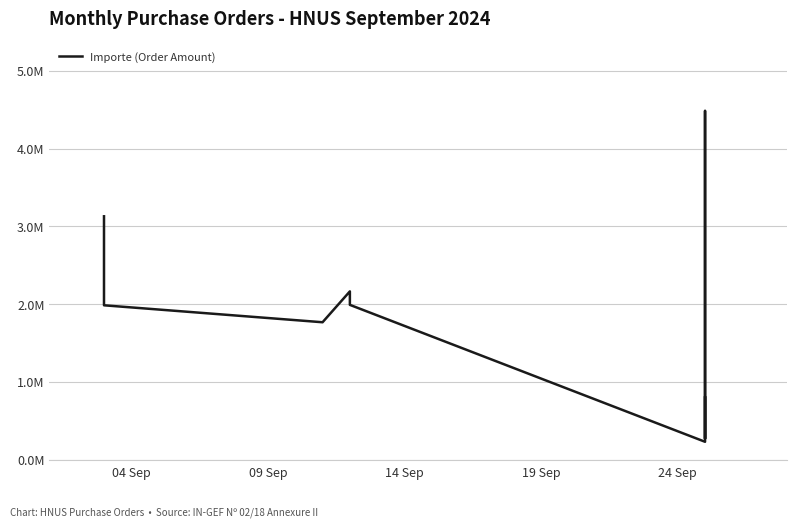

How many interior local valleys (lower than both neighbors) does the data have?

3